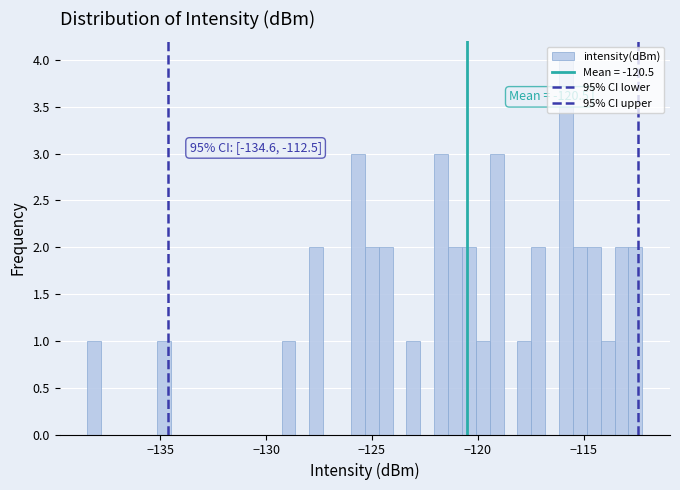

Read against the x-axis, roughly where is the centre of the tallest bar?

-116.0